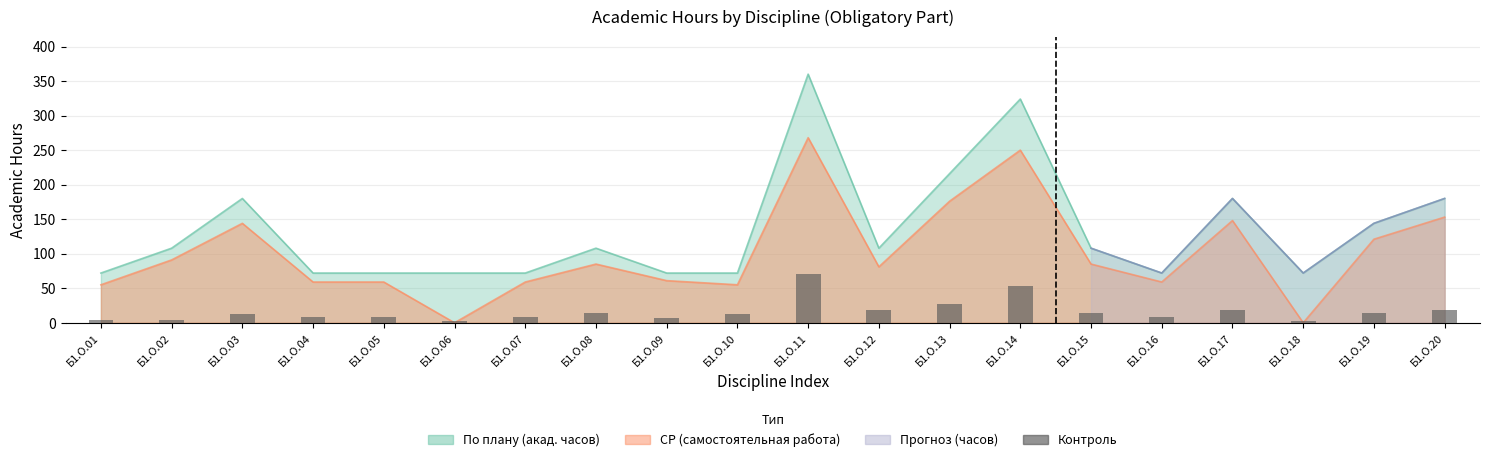

Reading left to right, transcribe all the data shown in this chart.

Б1.О.01=4	Б1.О.02=4	Б1.О.03=13	Б1.О.04=9	Б1.О.05=9	Б1.О.06=3	Б1.О.07=9	Б1.О.08=14	Б1.О.09=7	Б1.О.10=13	Б1.О.11=71	Б1.О.12=18	Б1.О.13=27	Б1.О.14=53	Б1.О.15=14	Б1.О.16=9	Б1.О.17=19	Б1.О.18=3	Б1.О.19=14	Б1.О.20=18